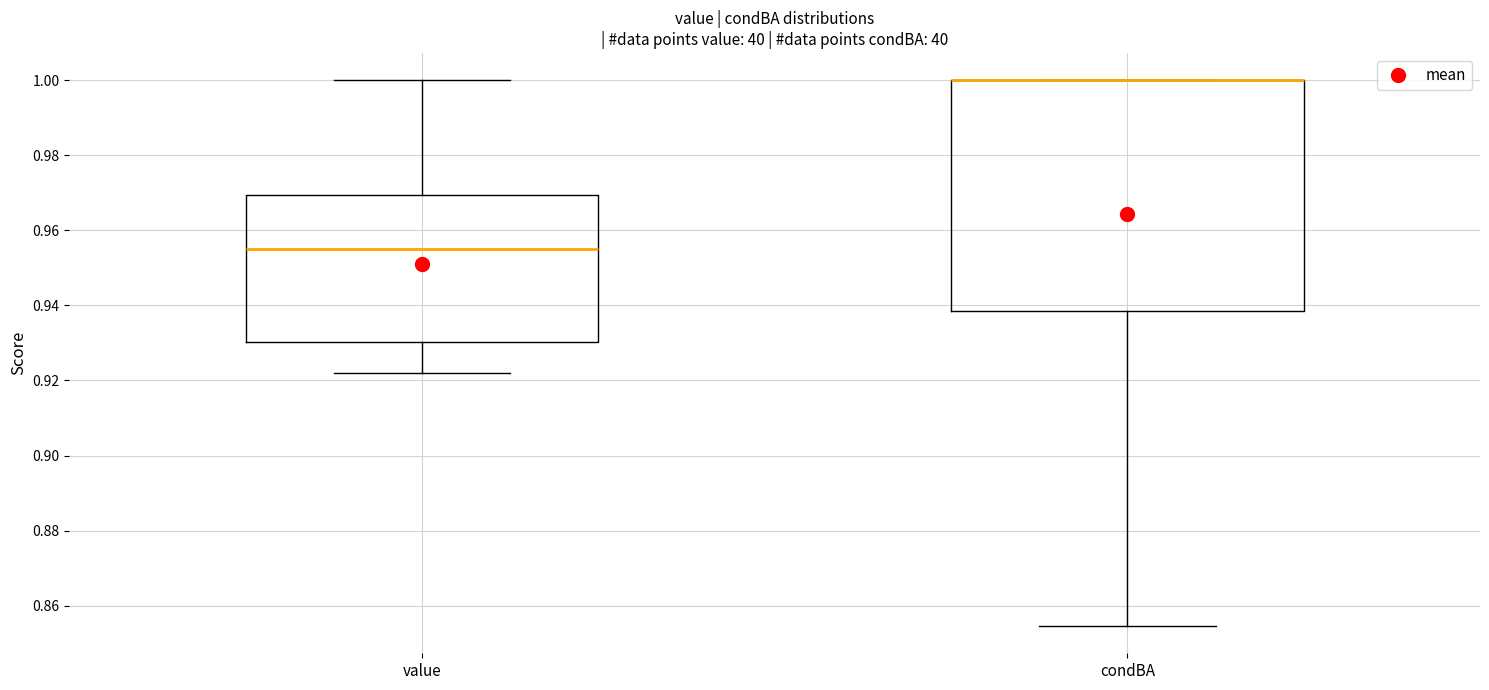

Reading left to right, transcribe this box plot: for each box, give where its median line is, the range the box spans, and where its two whiskers end, as read against the y-axis. The values are not printed on the chart, so give them approximately, as read against the axis.

value: median 0.956, box 0.930 to 0.970, whiskers 0.922 to 1.000
condBA: median 1.000 (drawn on the box's upper edge), box 0.938 to 1.000, whiskers 0.854 to 1.000